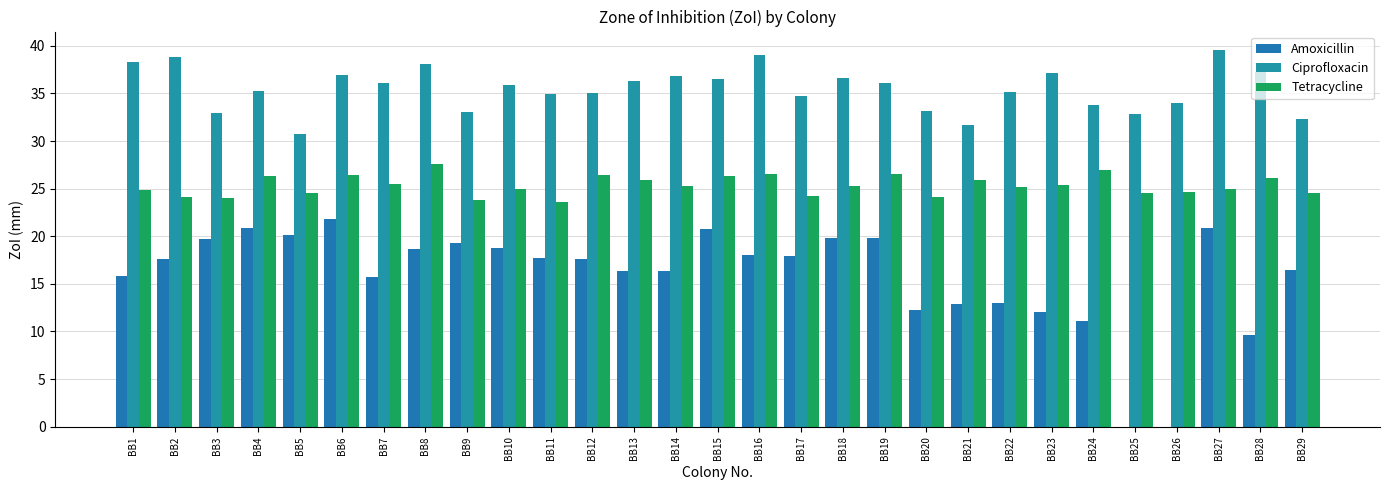

Count the number of data series in this chart.

3